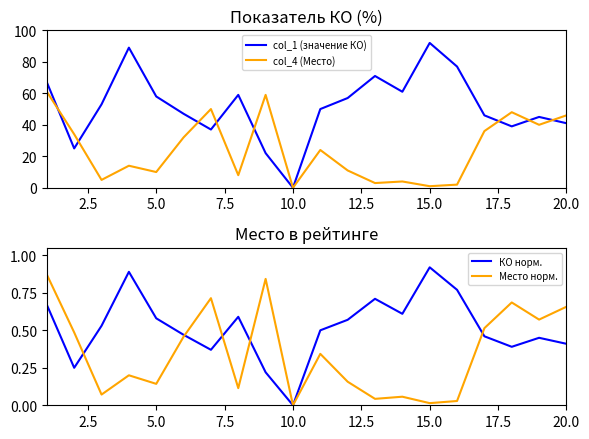

Is this an area chart (filled region under the line)?

No